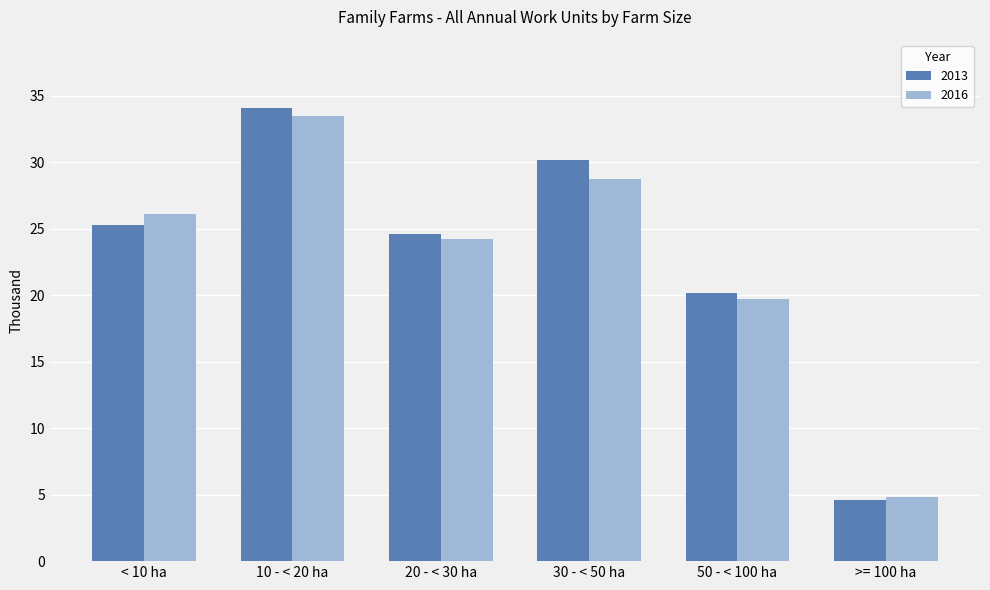

How many bars are there in total?

12